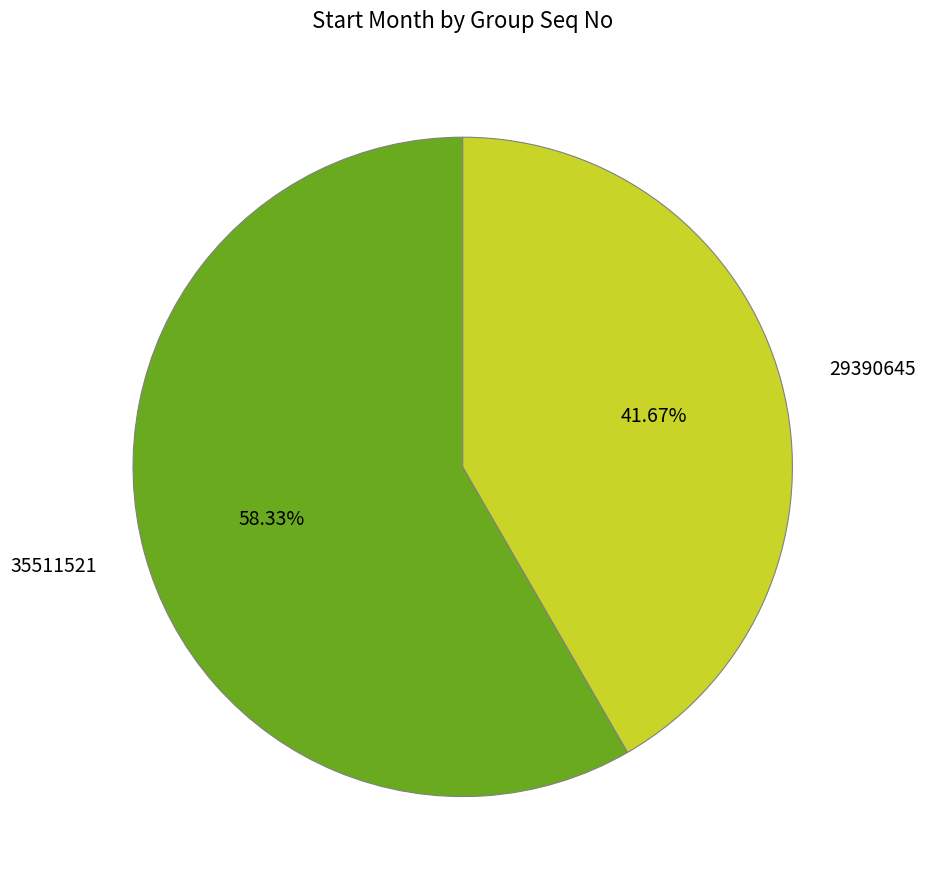

What percentage do 29390645 and 35511521 together represent?

100.0%